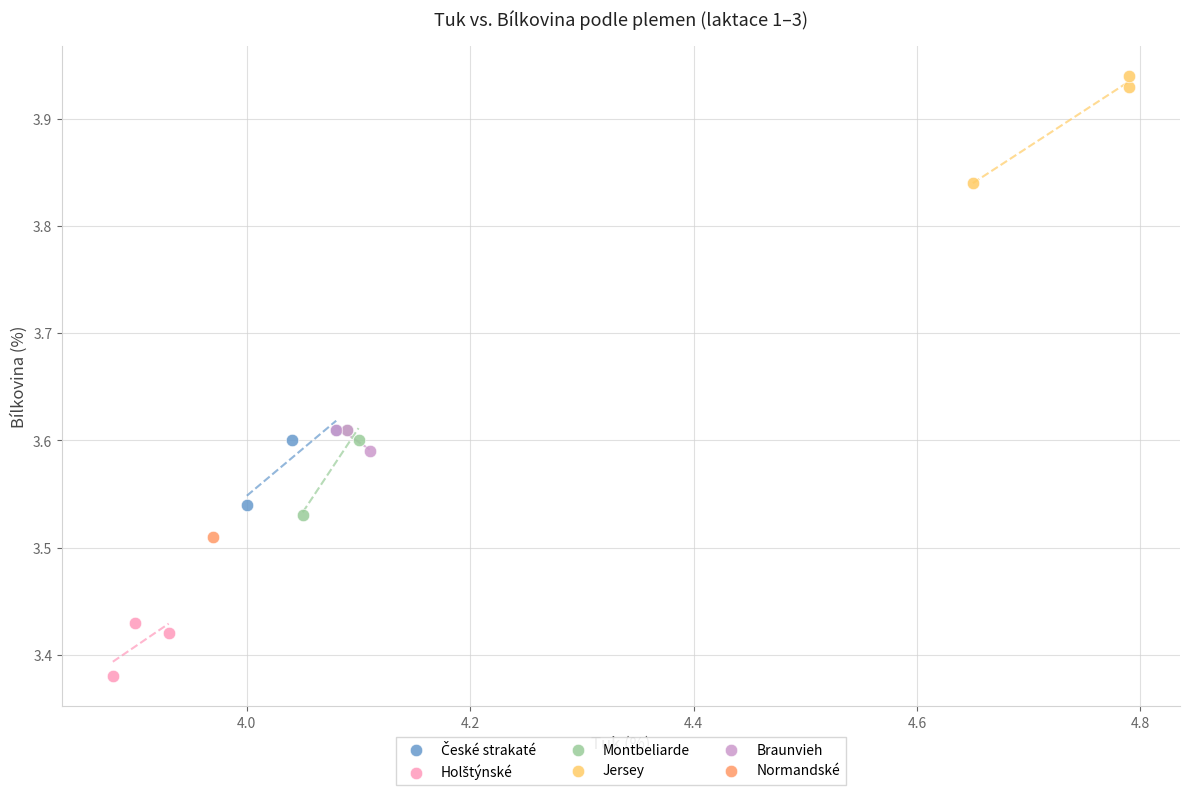

Which series reaches the maximum Y coordinate?

Jersey